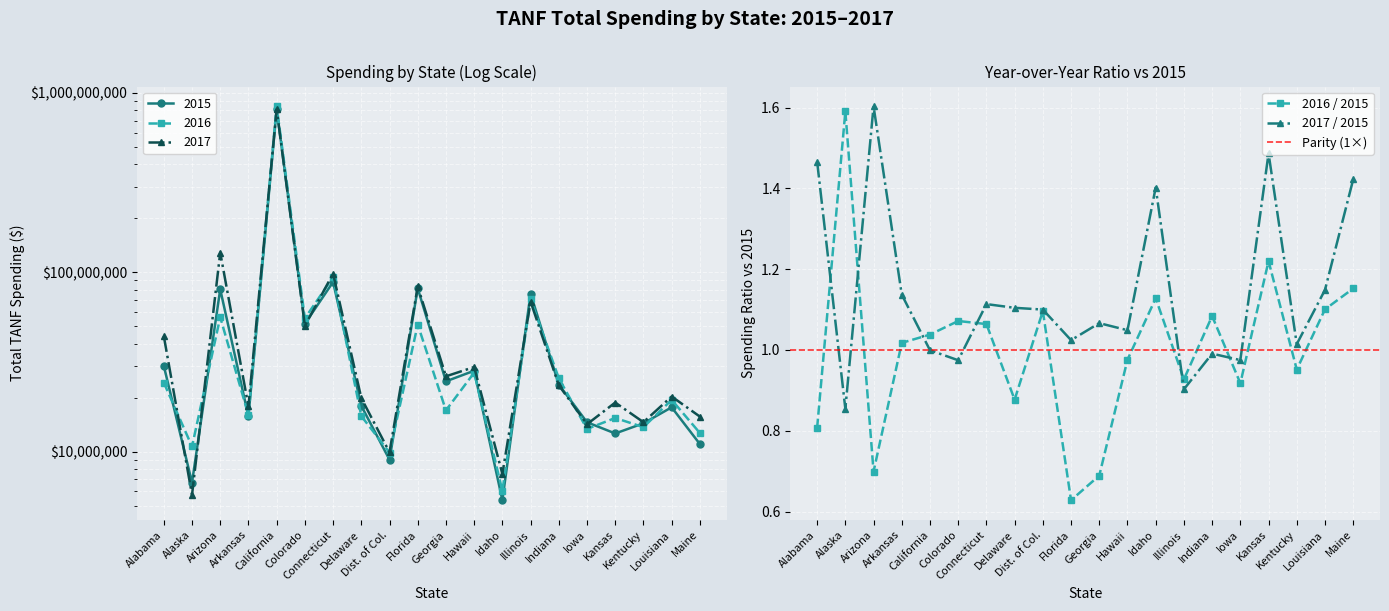

What value does the 2017 series have at Kansas, to the nearest 10?

18784670